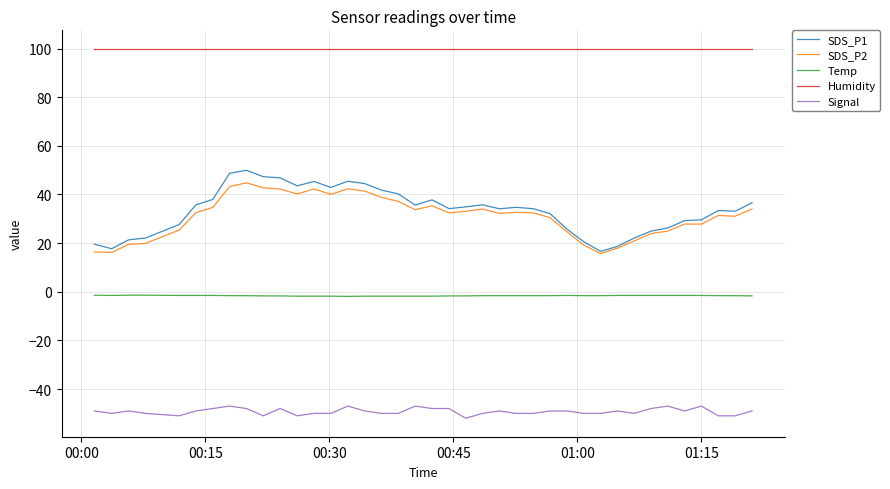

List the series in order of their peak value, highest first.

Humidity, SDS_P1, SDS_P2, Temp, Signal